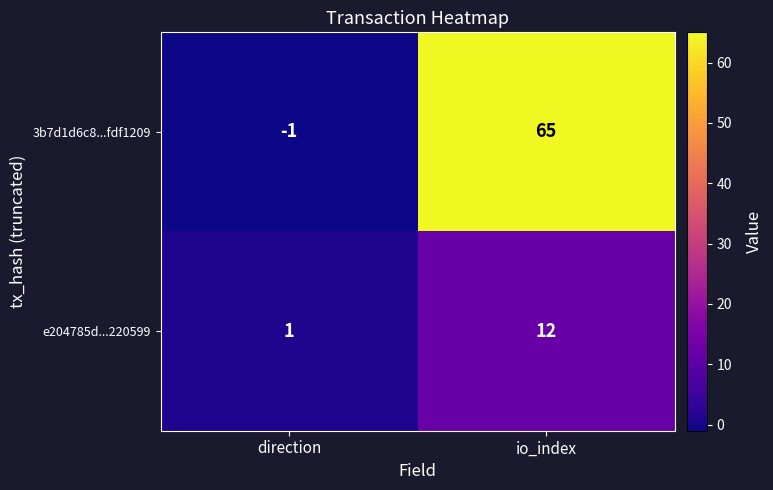

How many categories are shown in the chart?

2